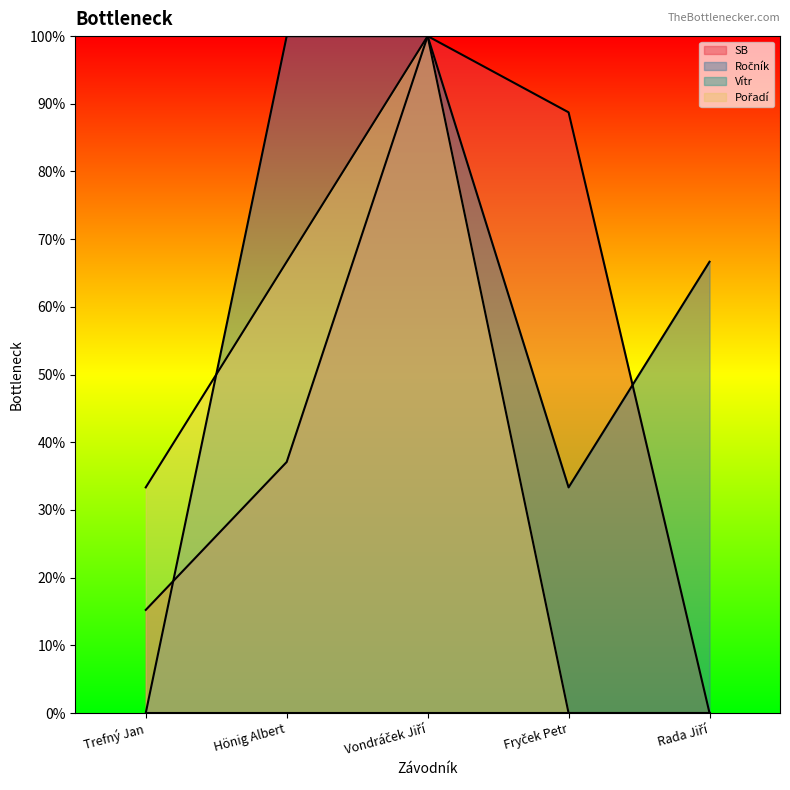

What is the value of the SB point at the 1st from the left?

15.2